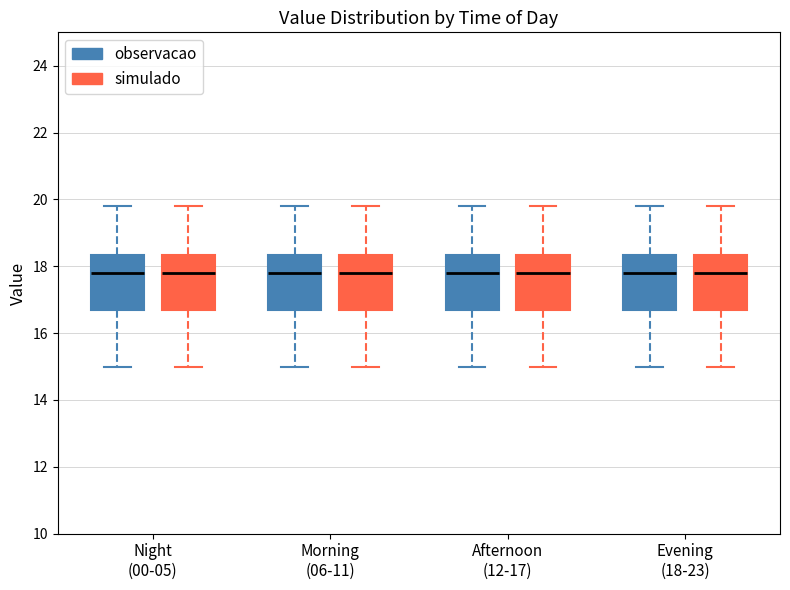

Reading left to right, read every box against the y-axis: the position of its median line, the range the box covers, and the ends of its whiskers. The values are not printed on the chart, so give them approximately, as read against the axis.

Night (00-05) (observacao): median 17.8, box 16.8 to 18.4, whiskers 15.0 to 19.8
Night (00-05) (simulado): median 17.8, box 16.8 to 18.4, whiskers 15.0 to 19.8
Morning (06-11) (observacao): median 17.8, box 16.8 to 18.4, whiskers 15.0 to 19.8
Morning (06-11) (simulado): median 17.8, box 16.8 to 18.4, whiskers 15.0 to 19.8
Afternoon (12-17) (observacao): median 17.8, box 16.8 to 18.4, whiskers 15.0 to 19.8
Afternoon (12-17) (simulado): median 17.8, box 16.8 to 18.4, whiskers 15.0 to 19.8
Evening (18-23) (observacao): median 17.8, box 16.8 to 18.4, whiskers 15.0 to 19.8
Evening (18-23) (simulado): median 17.8, box 16.8 to 18.4, whiskers 15.0 to 19.8